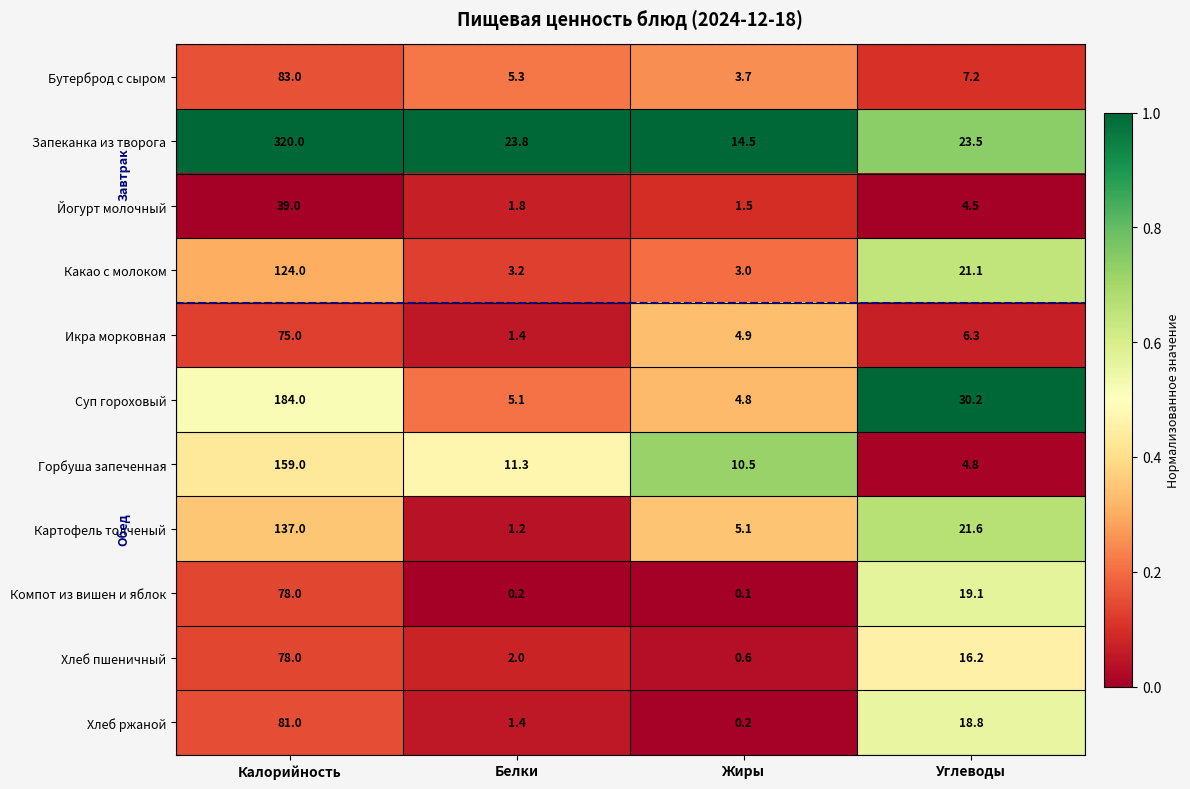

At which label does Компот из вишен и яблок reach its peak?

Калорийность